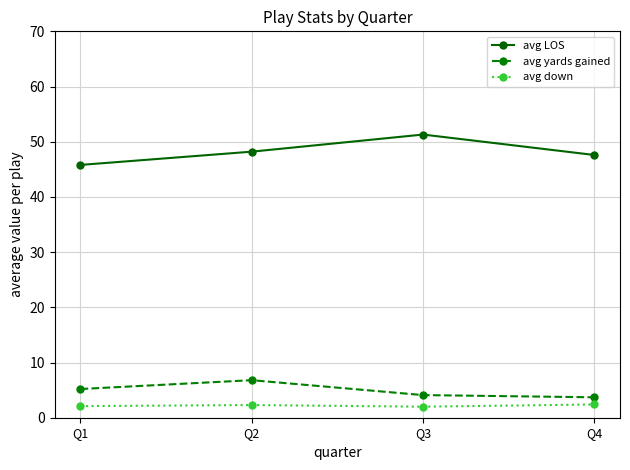

True or false: avg yards gained has more than 1 points higher than both neighbors.

False